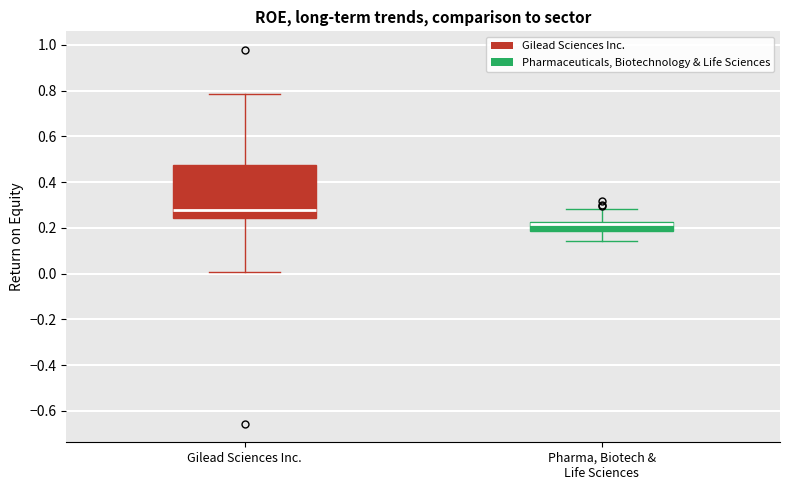

Reading left to right, read every box against the y-axis: the position of its median line, the range the box covers, and the ends of its whiskers. The values are not printed on the chart, so give them approximately, as read against the axis.

Gilead Sciences Inc.: median 0.28, box 0.24 to 0.48, whiskers 0.00 to 0.78
Pharma, Biotech & Life Sciences: median 0.22 (just below the box's upper edge), box 0.18 to 0.22, whiskers 0.14 to 0.28